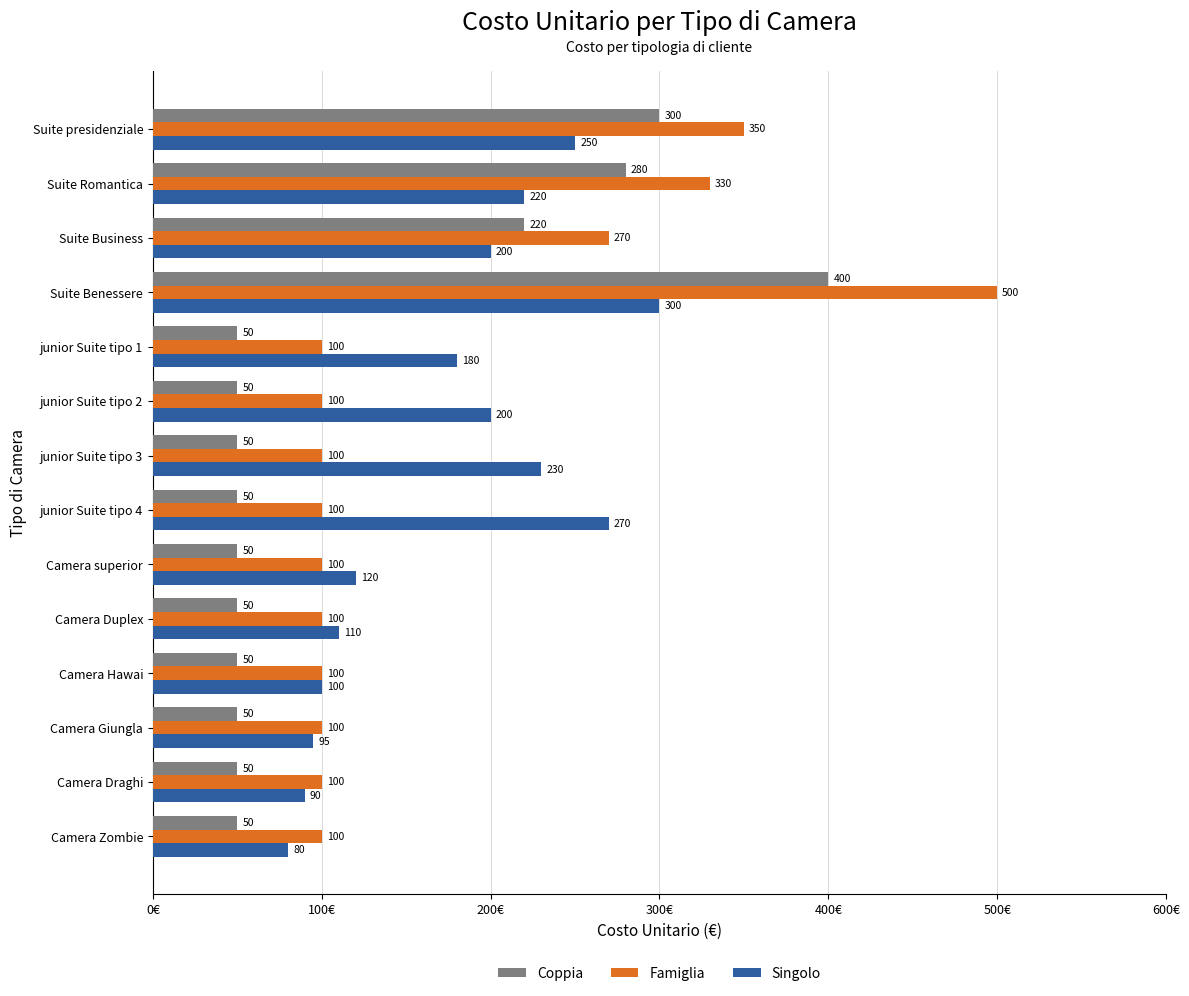

At which category is the sum across all series the highest?

Suite Benessere